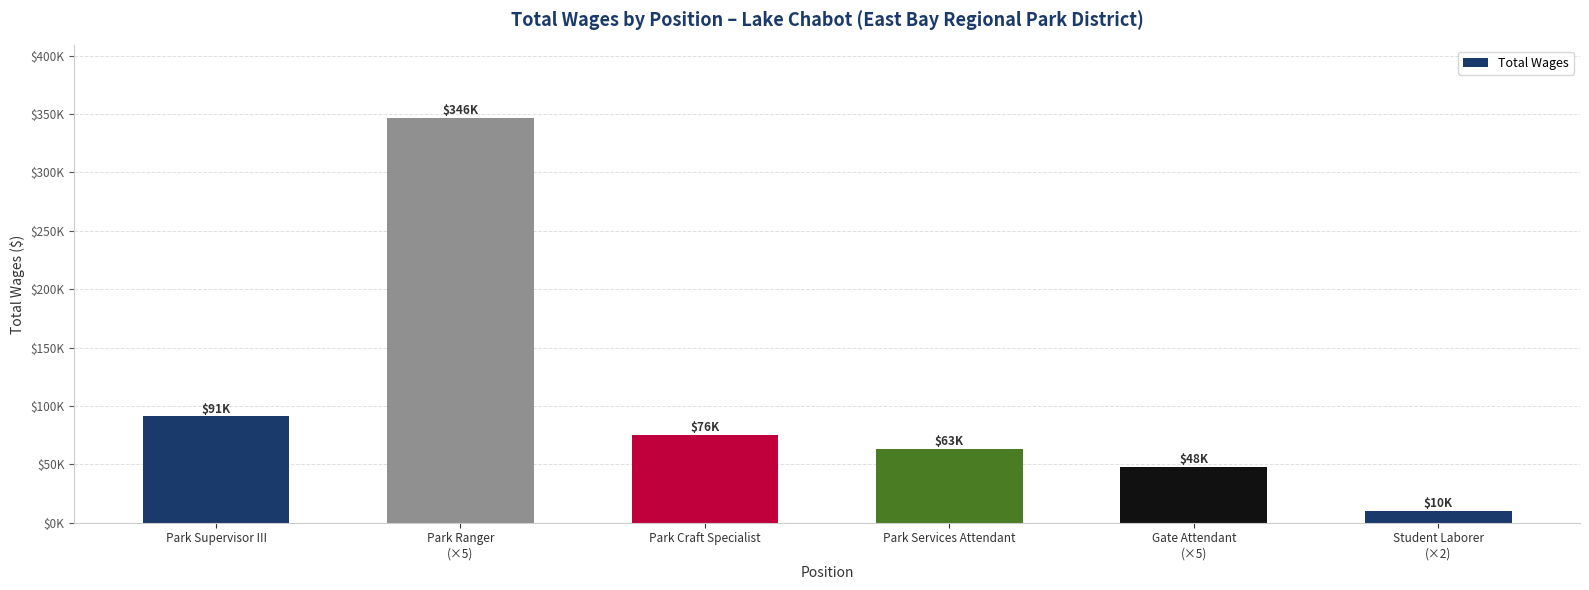

What is the sum of the values at Park Craft Specialist and Park Ranger
(×5)?

421961